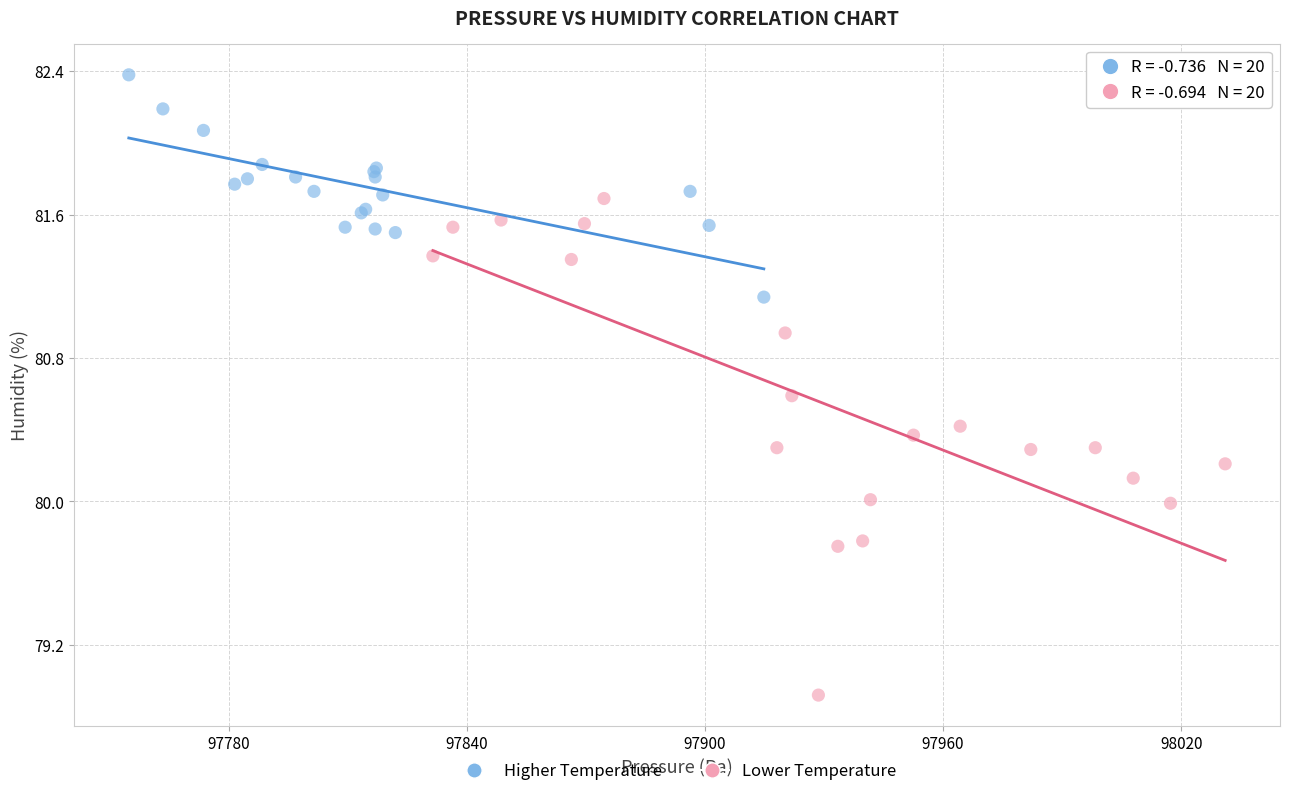

Which series contains the lowest Y value?

Lower Temperature